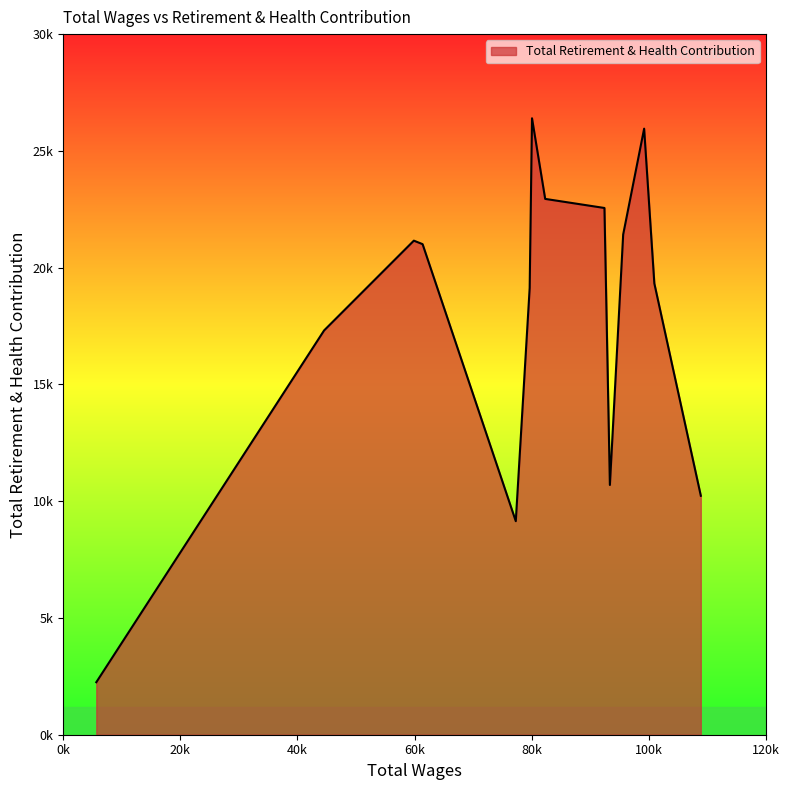

Rank the categories by value from lowest to highest.

5659.0, 77272.0, 108861.0, 93337.0, 44549.0, 79643.0, 100927.0, 61362.0, 59869.0, 95606.0, 92408.0, 82291.0, 99184.0, 80043.0